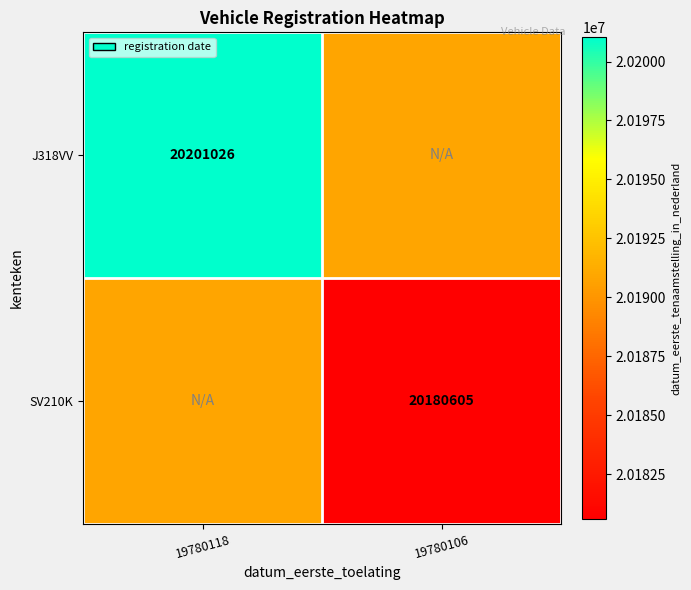

Is the value of J318VV at 19780118 greater than the value of SV210K at 19780106?

Yes